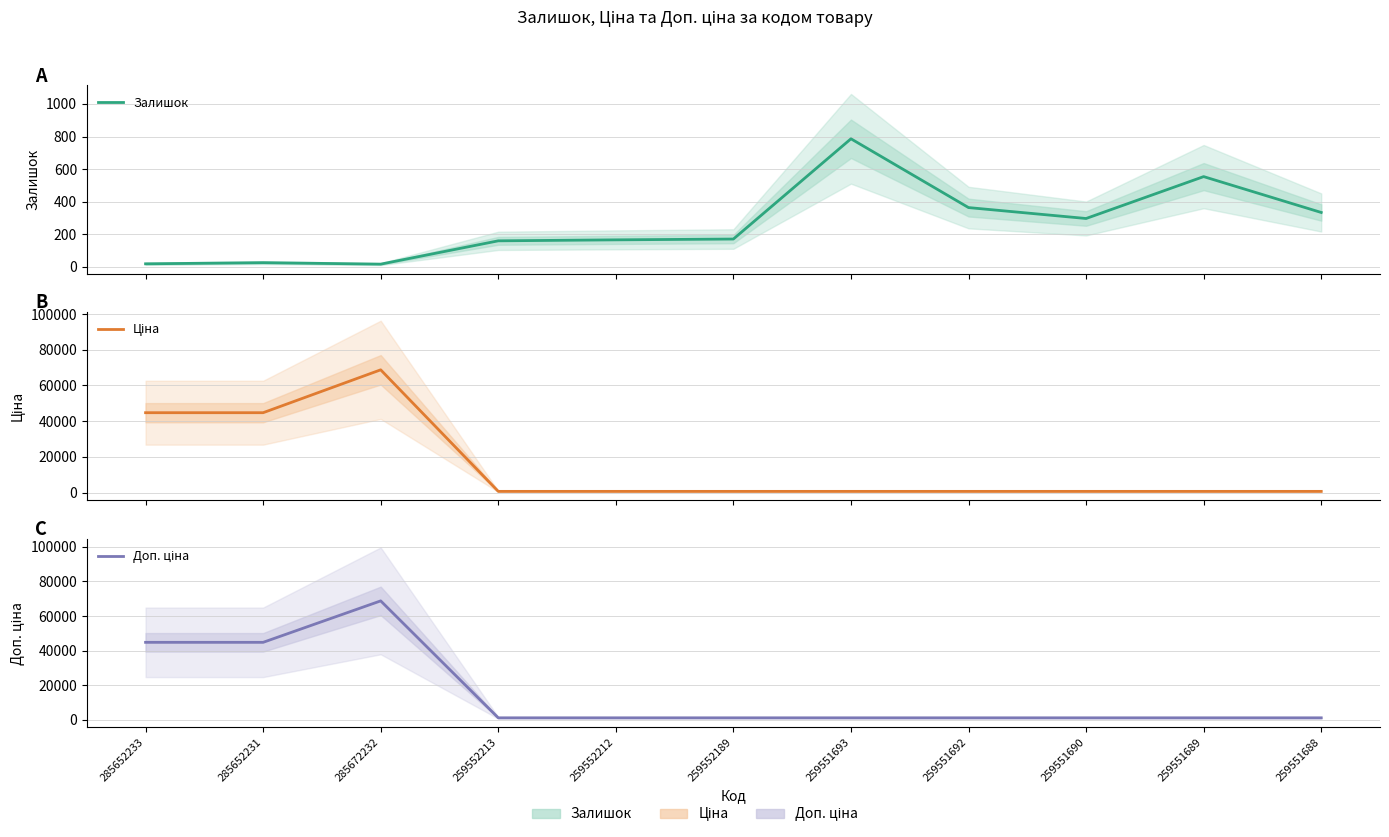

What are all the series names shown in the legend?

Залишок, Ціна, Доп. ціна